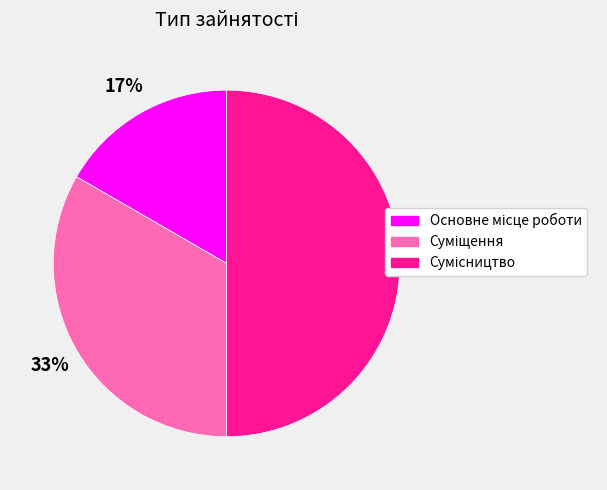

To the nearest percent, what is the difference between the largest and smallest slice percentages?

33%